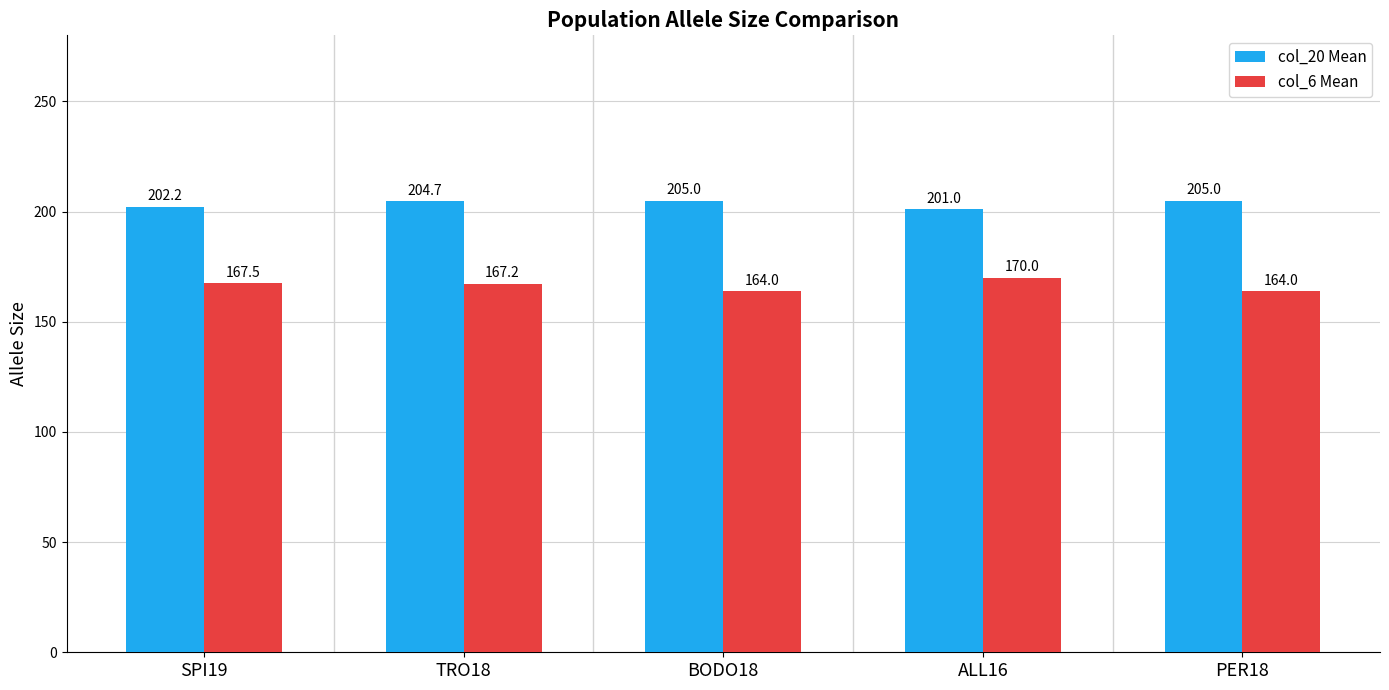

What value does the col_20 Mean series have at TRO18?

204.7